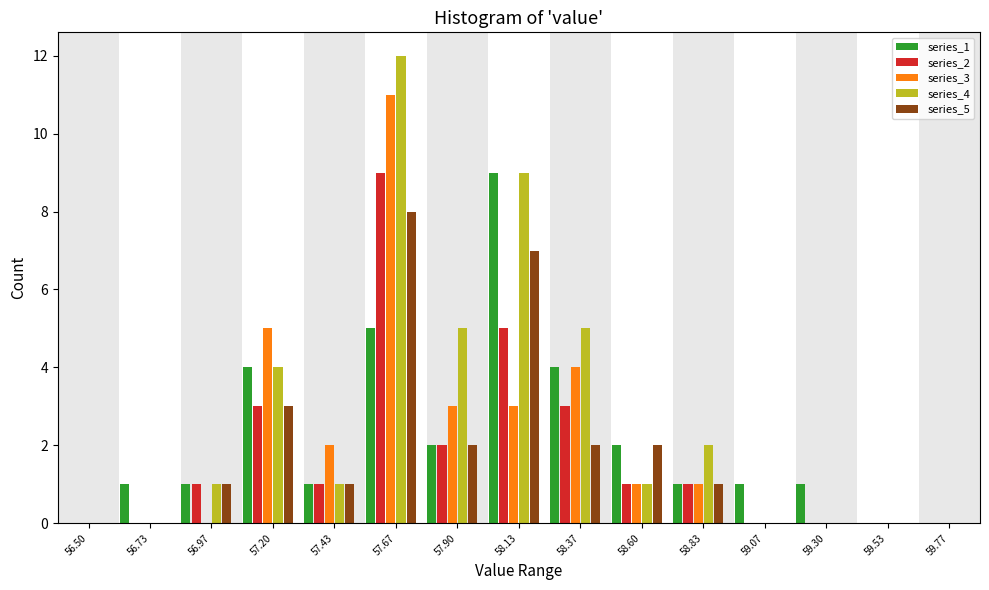

Which series has the largest total across all categories?

series_4